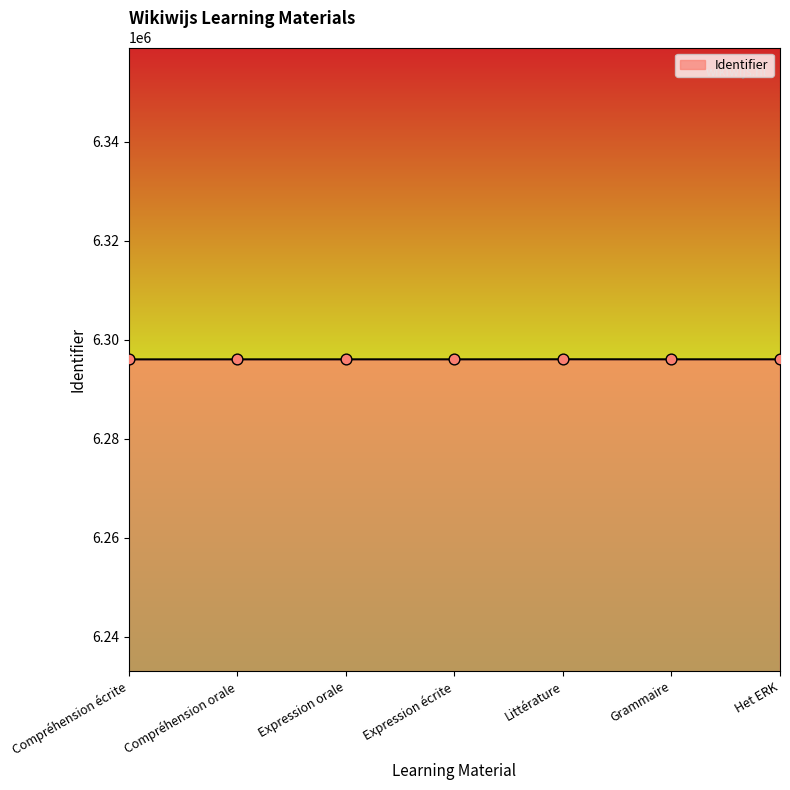

What is the change in value from Compréhension écrite to Compréhension orale?

+4